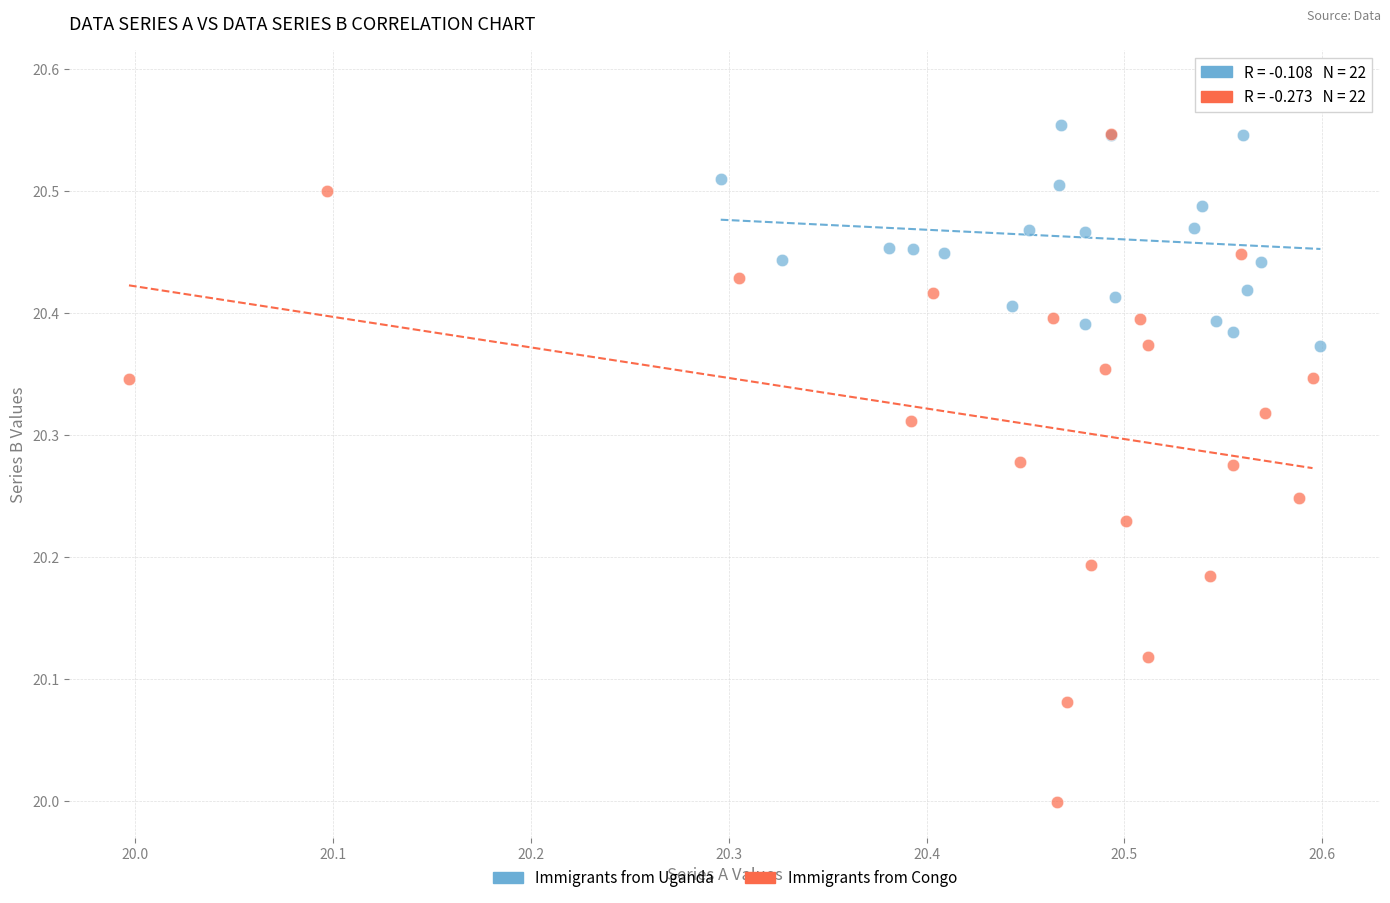

Which series contains the highest Y value?

Immigrants from Uganda